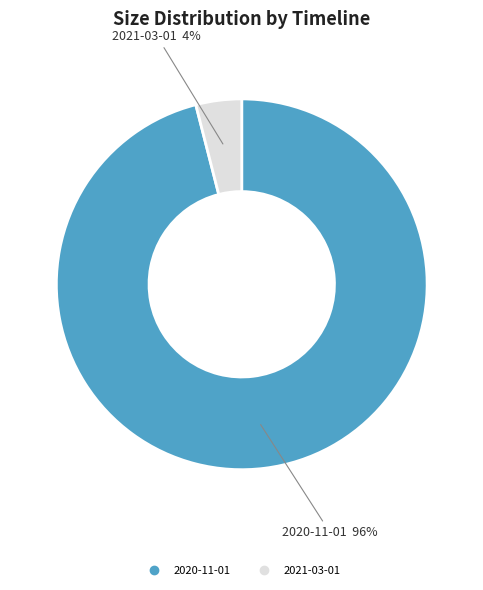

How many slices are in this pie chart?

2